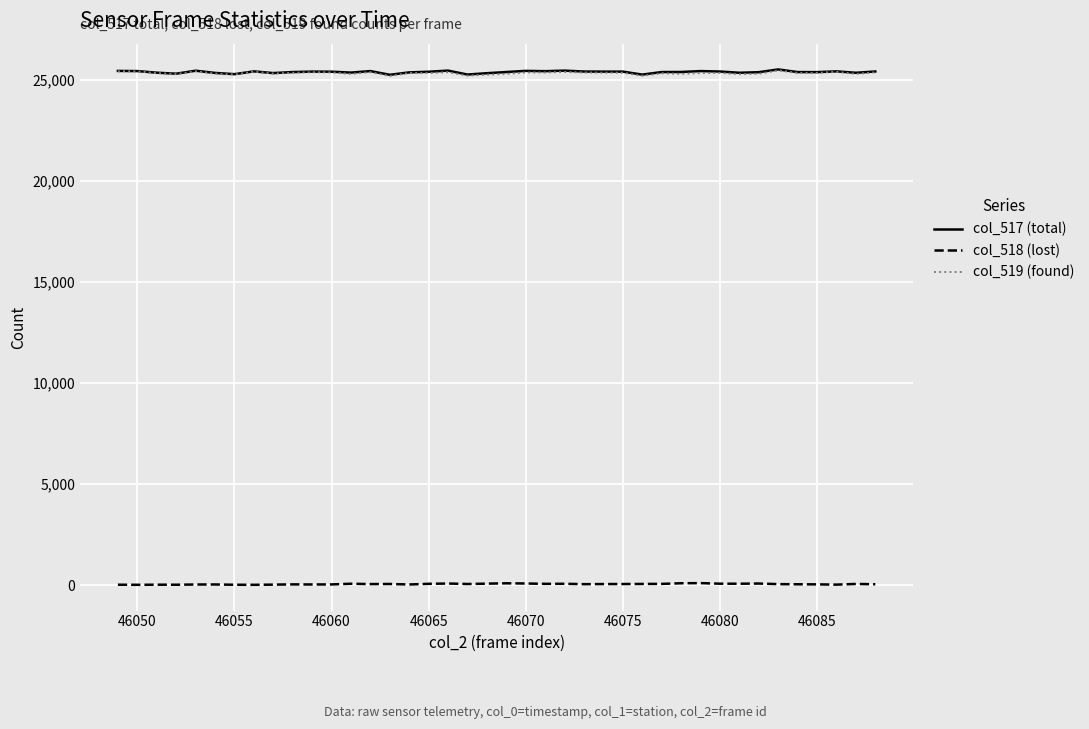

How many lines are shown in the chart?

3